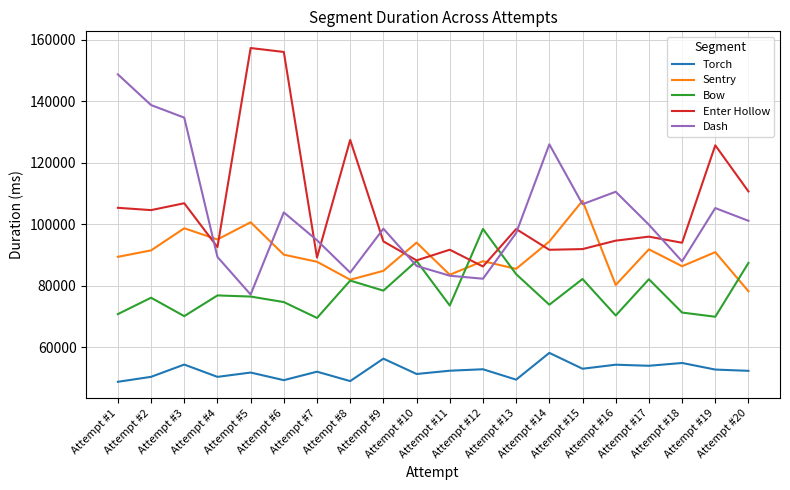

What is the minimum value shown in the chart?

48790